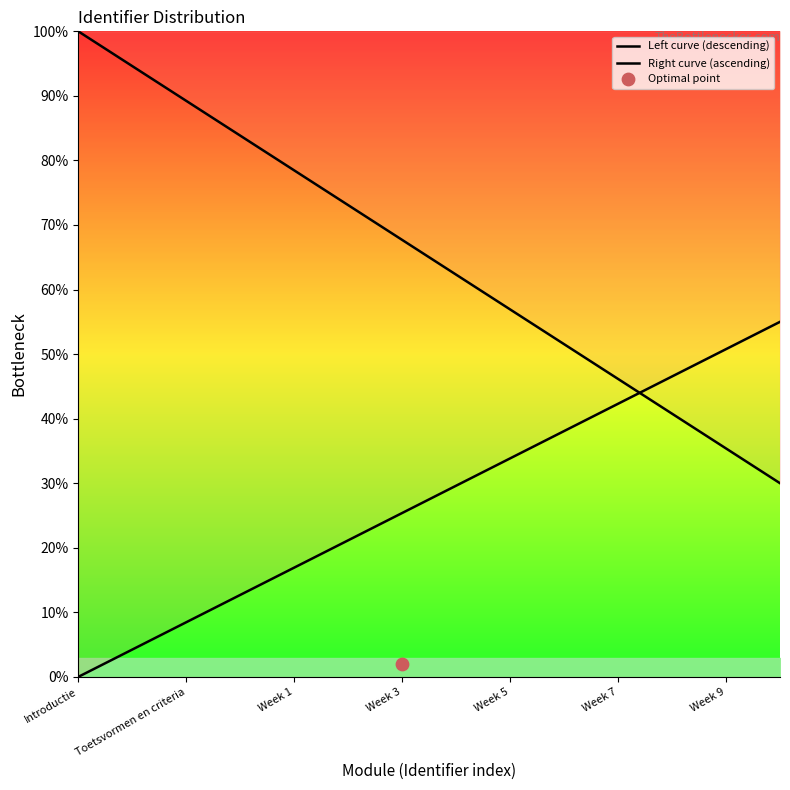

Which series contains the highest Y value?

Left curve (descending)